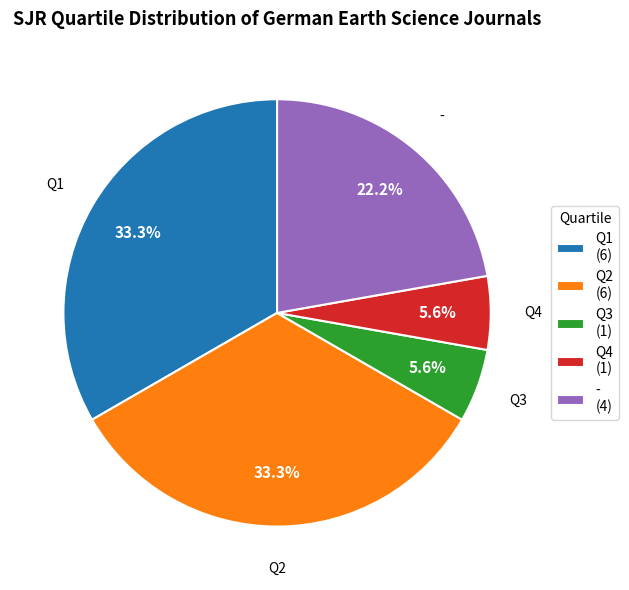

To the nearest percent, what is the average slice percentage?

20%